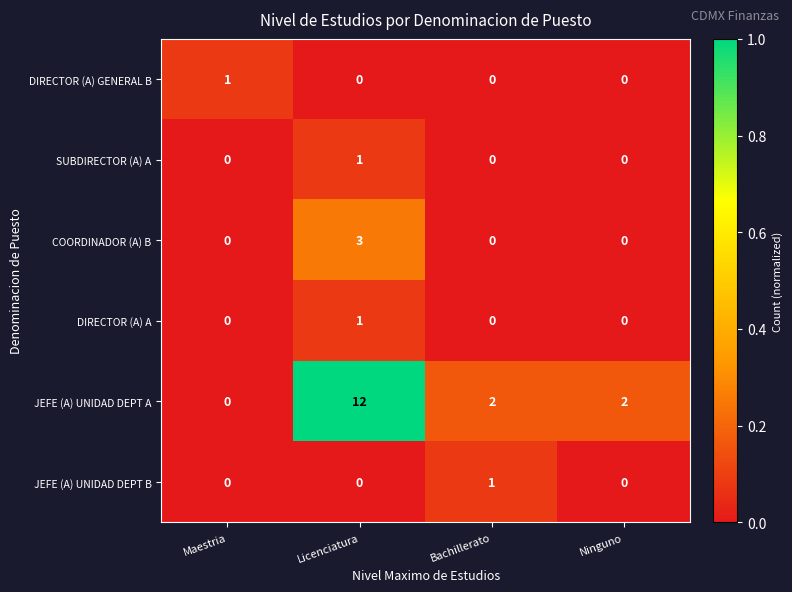

Count the number of categories in the chart.

4